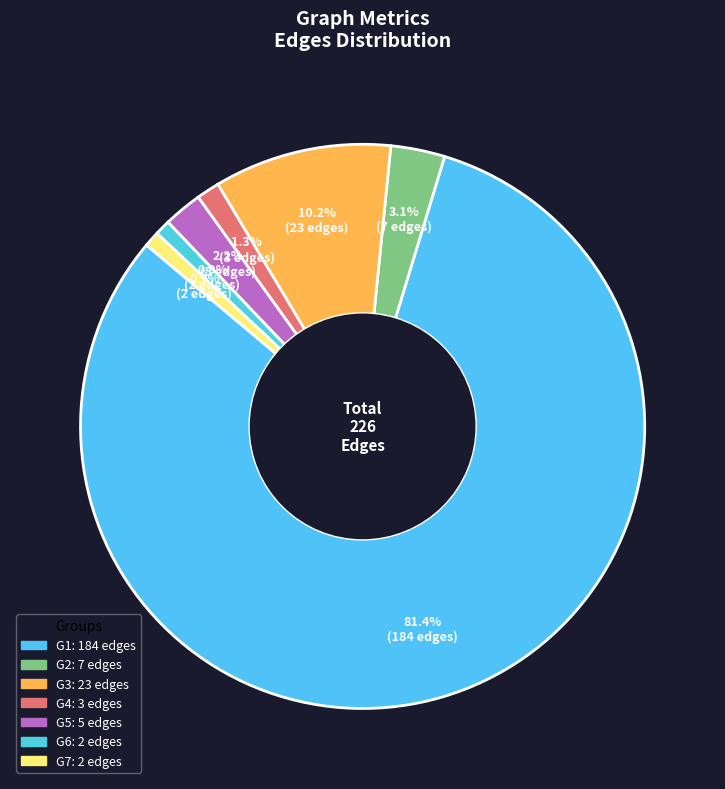

How many slices are in this pie chart?

7